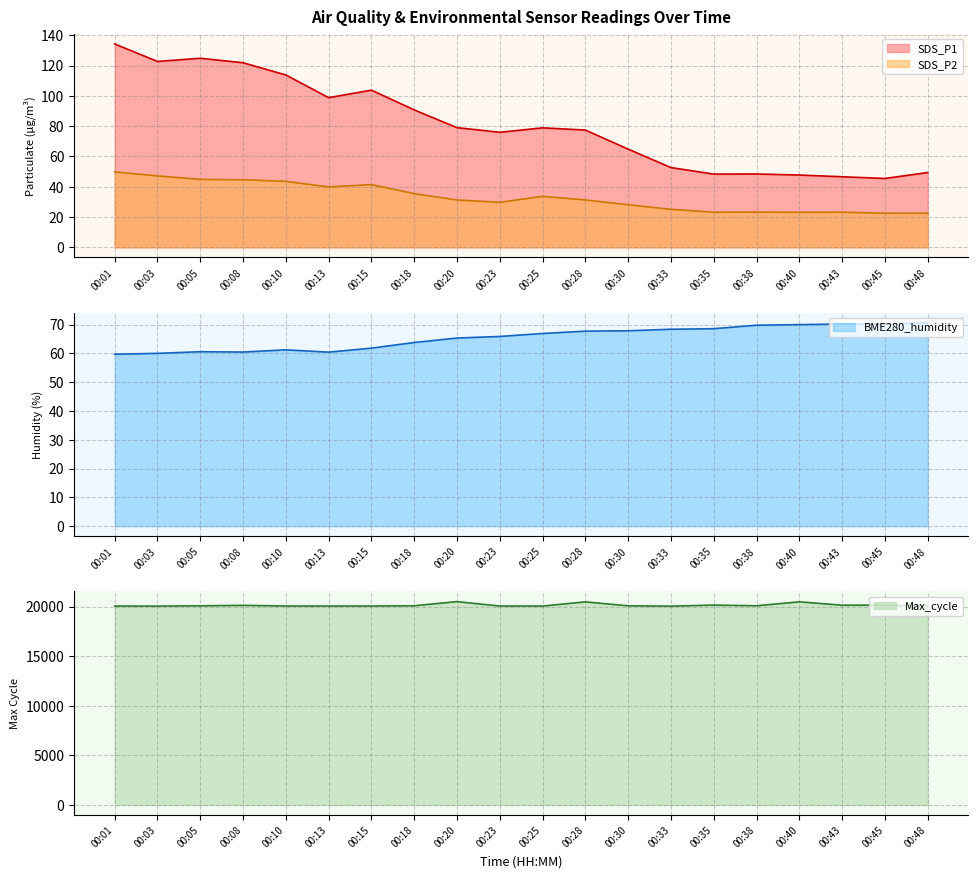

Rank the categories by Max_cycle value from lowest to highest.

00:33, 00:03, 00:13, 00:01, 00:25, 00:15, 00:23, 00:10, 00:48, 00:05, 00:30, 00:38, 00:18, 00:08, 00:43, 00:45, 00:35, 00:28, 00:40, 00:20